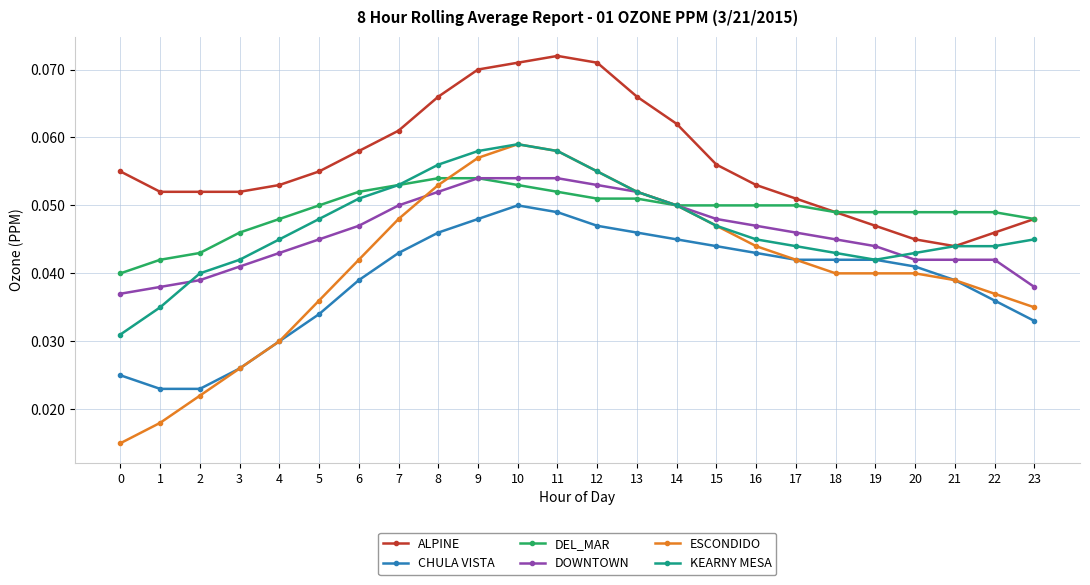

Which series has the largest range (max minus min)?

ESCONDIDO